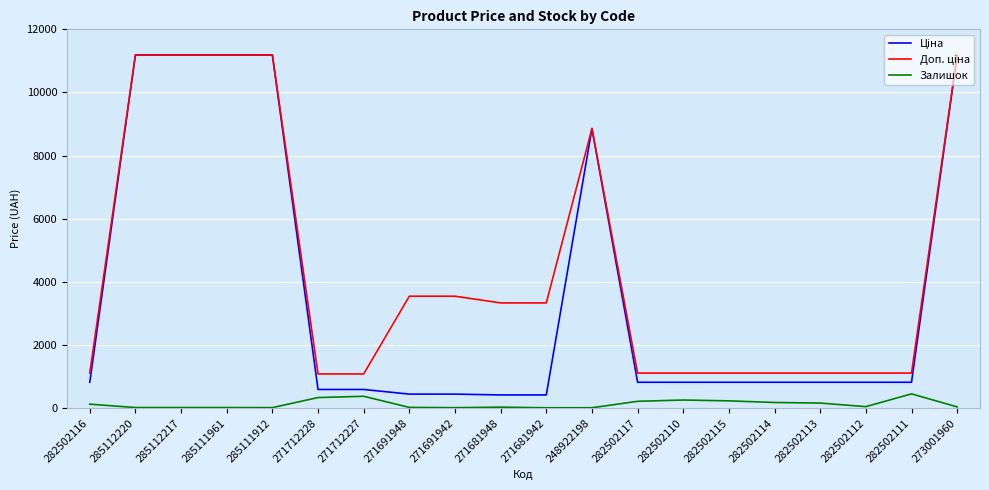

Is it true that Залишок equals 38.0 at 273001960?

True